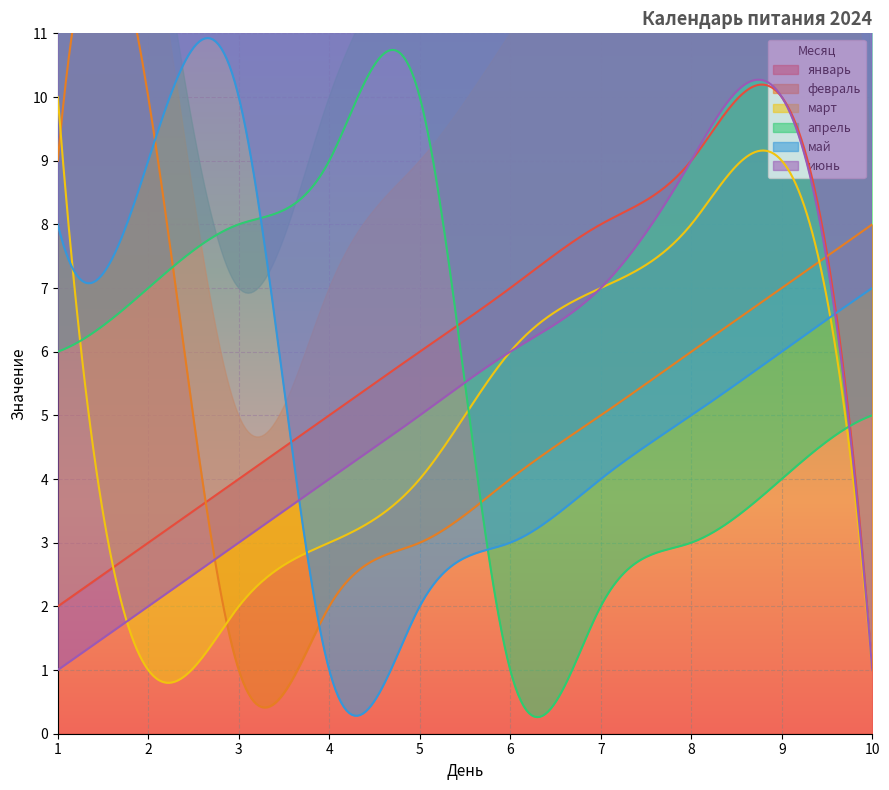

How many interior local valleys does the март series have?

1